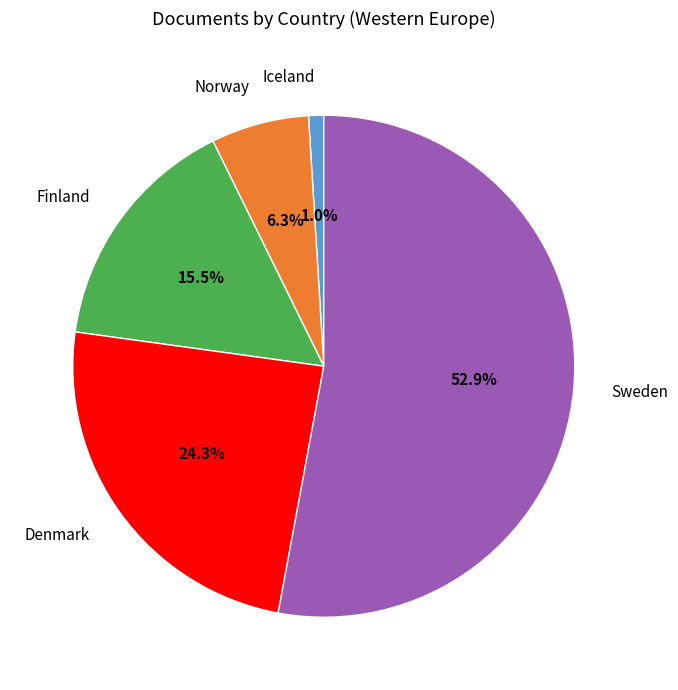

What is the majority slice?

Sweden